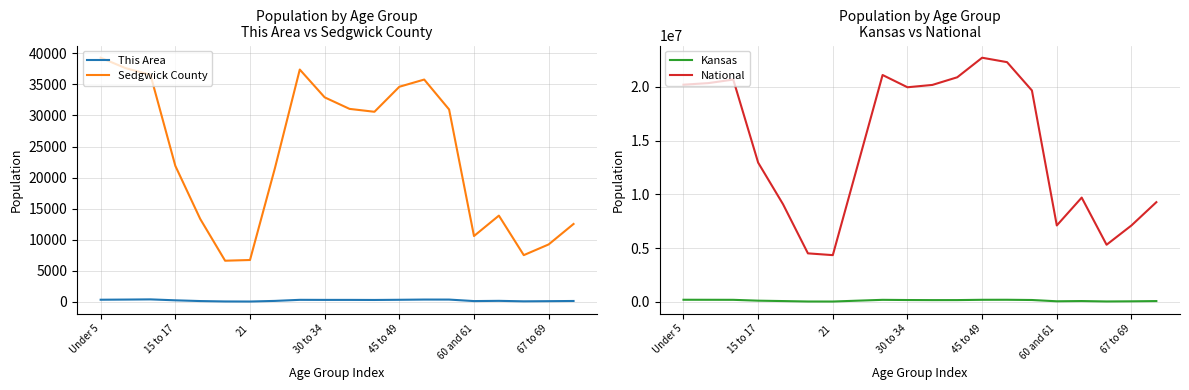

What is the approximate value of Kansas at 45 to 49?

201830